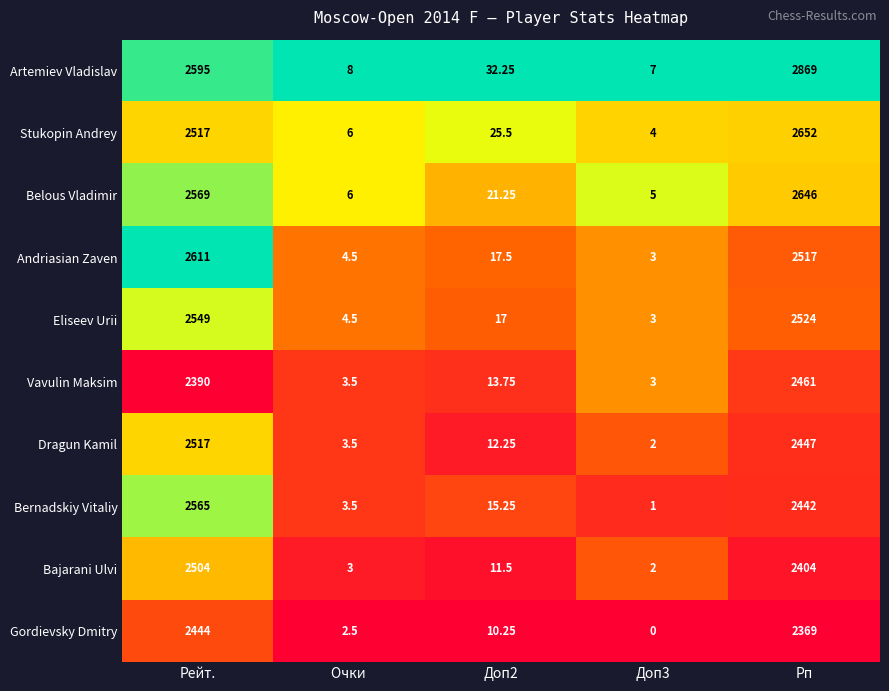

Which series has the largest range (max minus min)?

Artemiev Vladislav